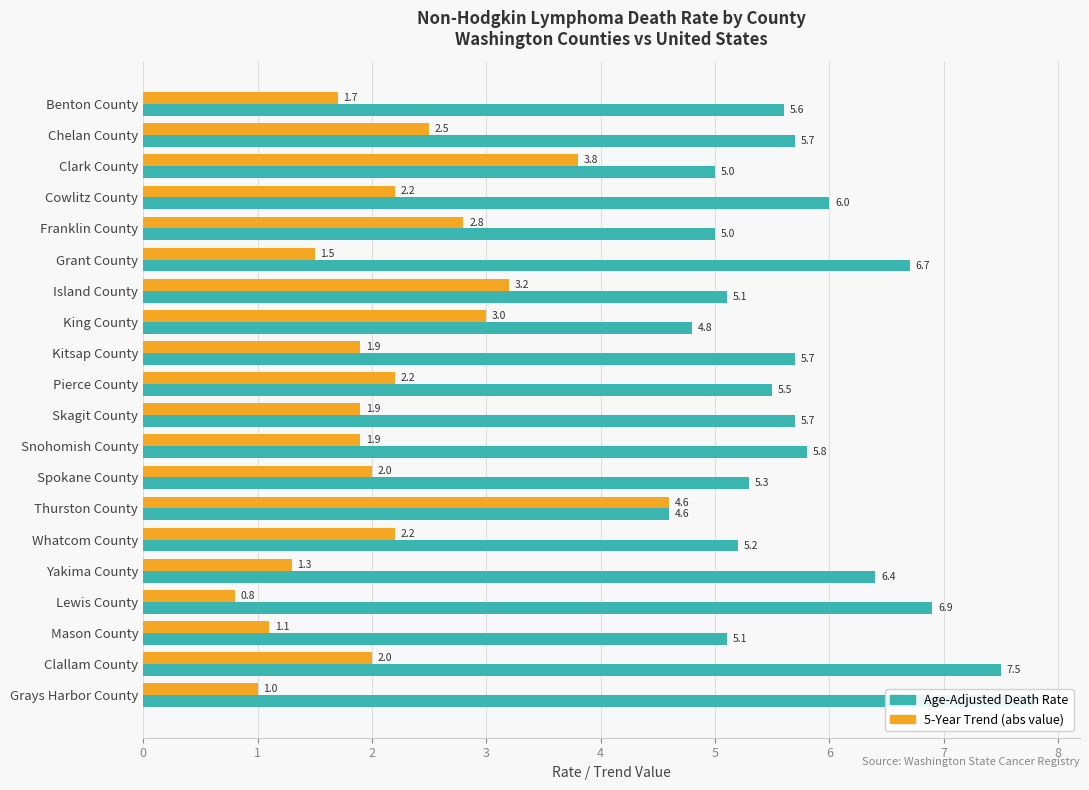

Which series has the largest range (max minus min)?

Recent 5-Year Trend (abs)